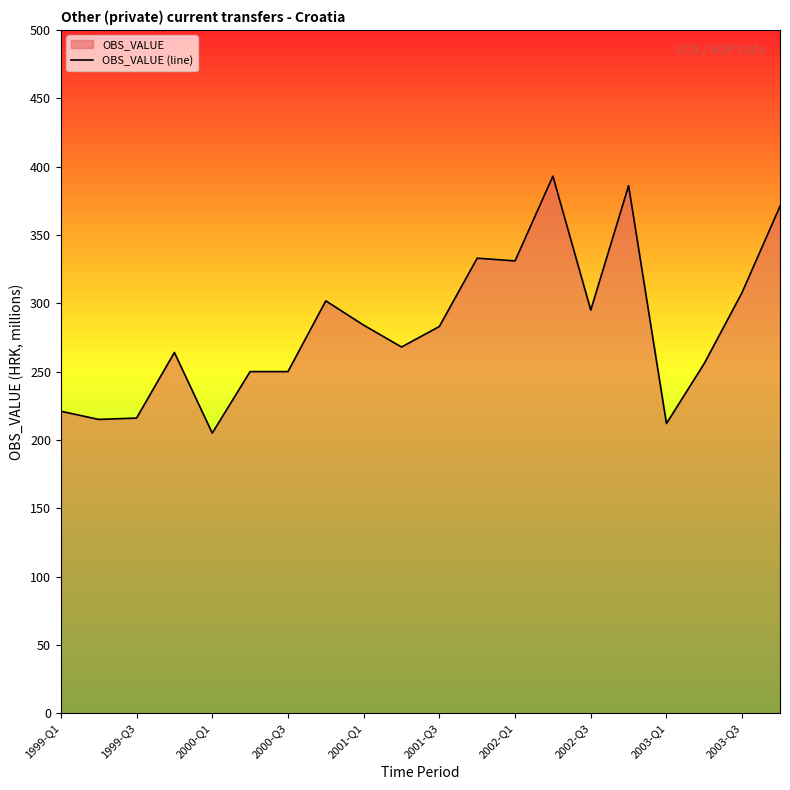

Reading left to right, extract all data points from this chart.

221.0	215.0	216.0	264.0	205.0	250.0	250.0	301.8	284.0	268.0	283.0	333.0	331.0	393.0	295.0	386.0	212.0	256.0	308.0	371.0